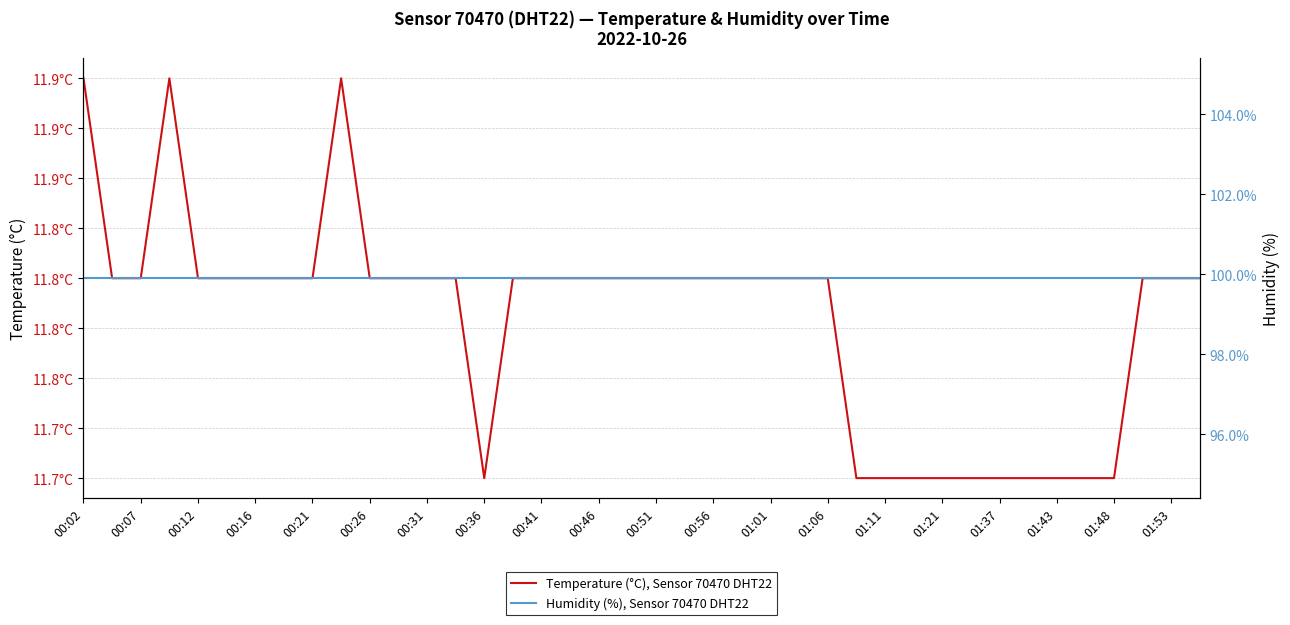

True or false: Temperature (°C), Sensor 70470 DHT22 and Humidity (%), Sensor 70470 DHT22 intersect in this chart.

False